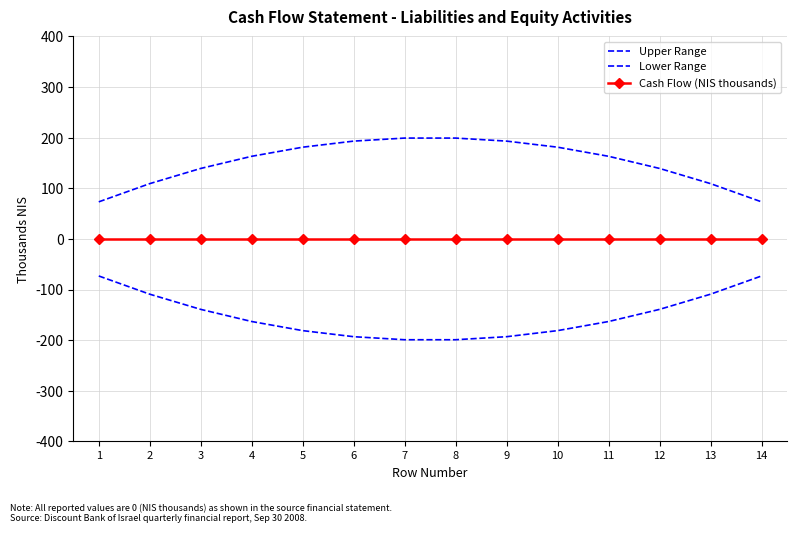

The value of Lower Range at 3 is -87.0. True or false?

False